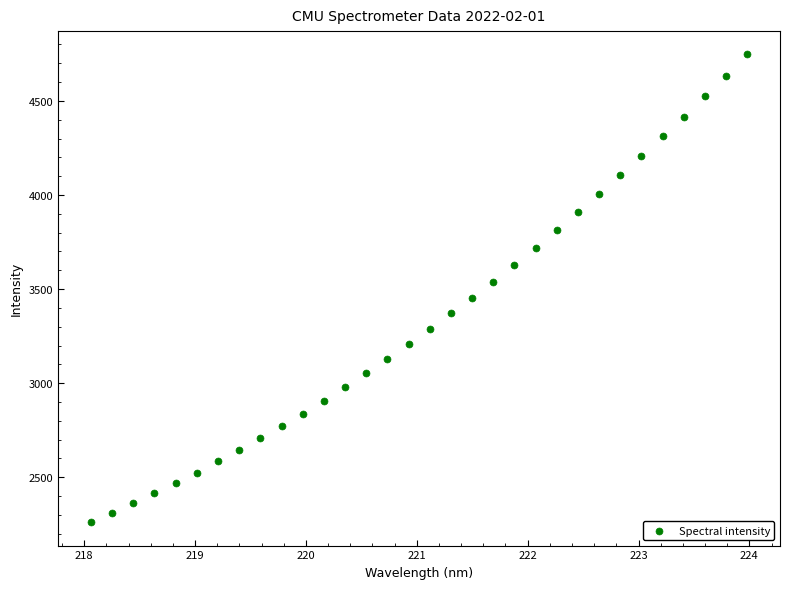

What is the range of X values (max minus min)?

5.9